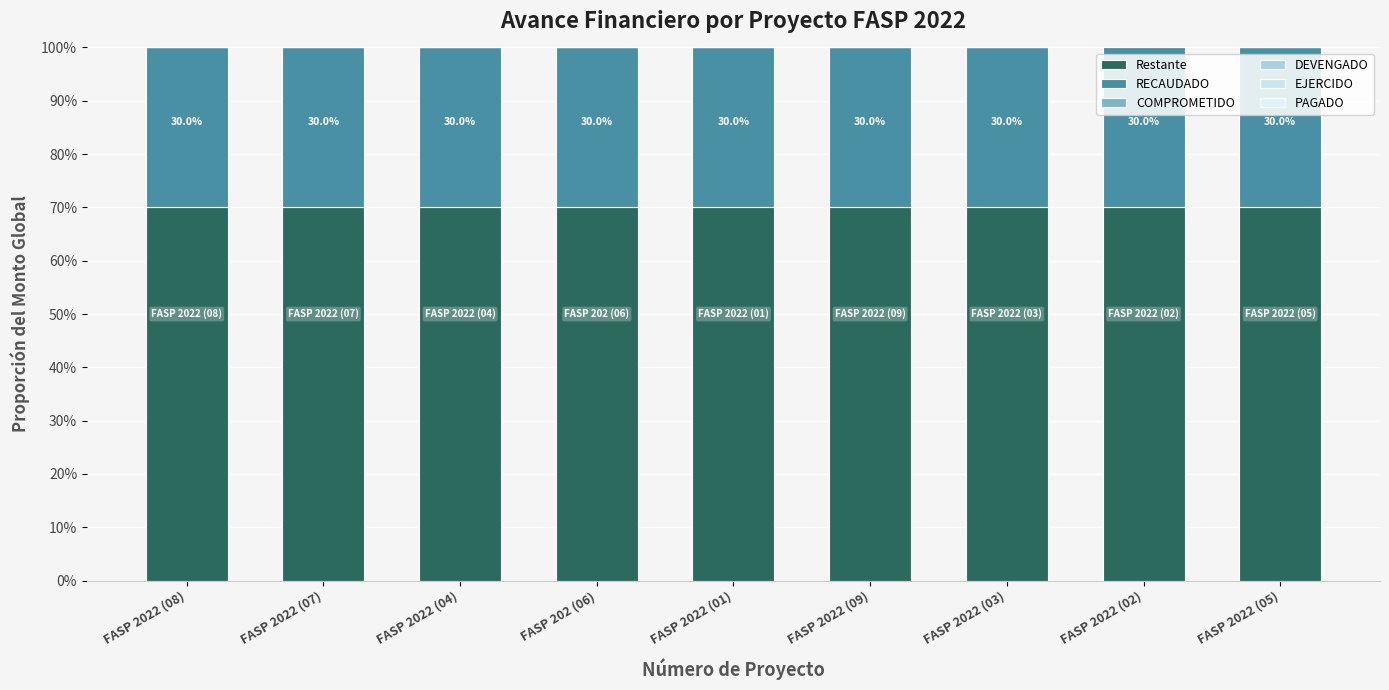

Which series has the widest spread of values?

COMPROMETIDO